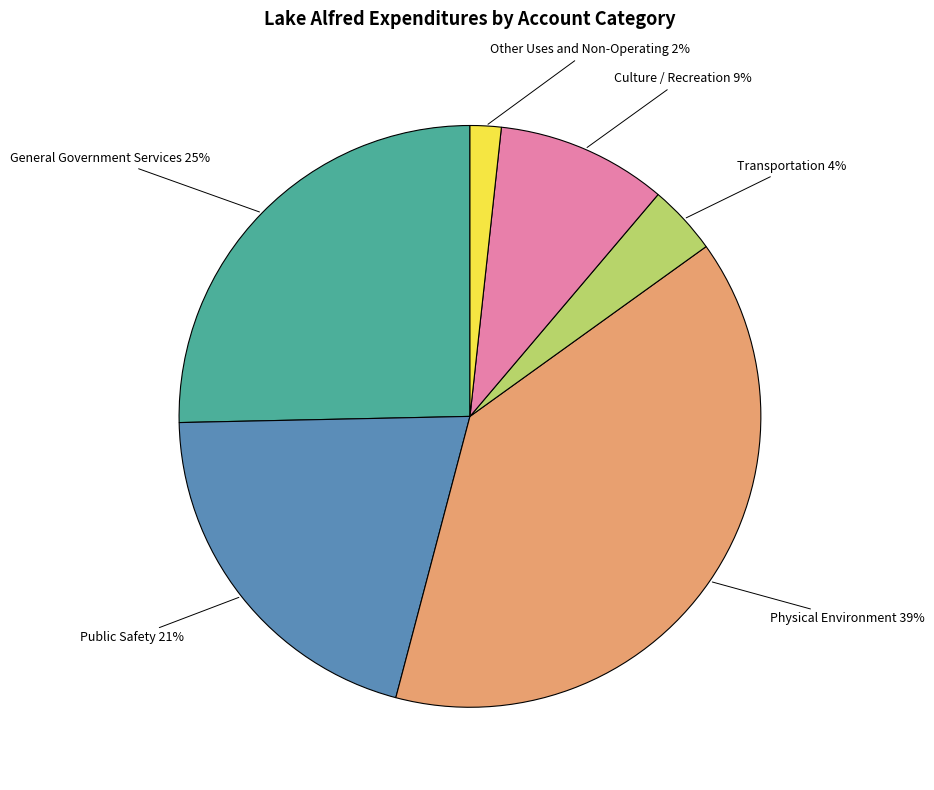

Is there any slice that represents more than half of the pie?

No